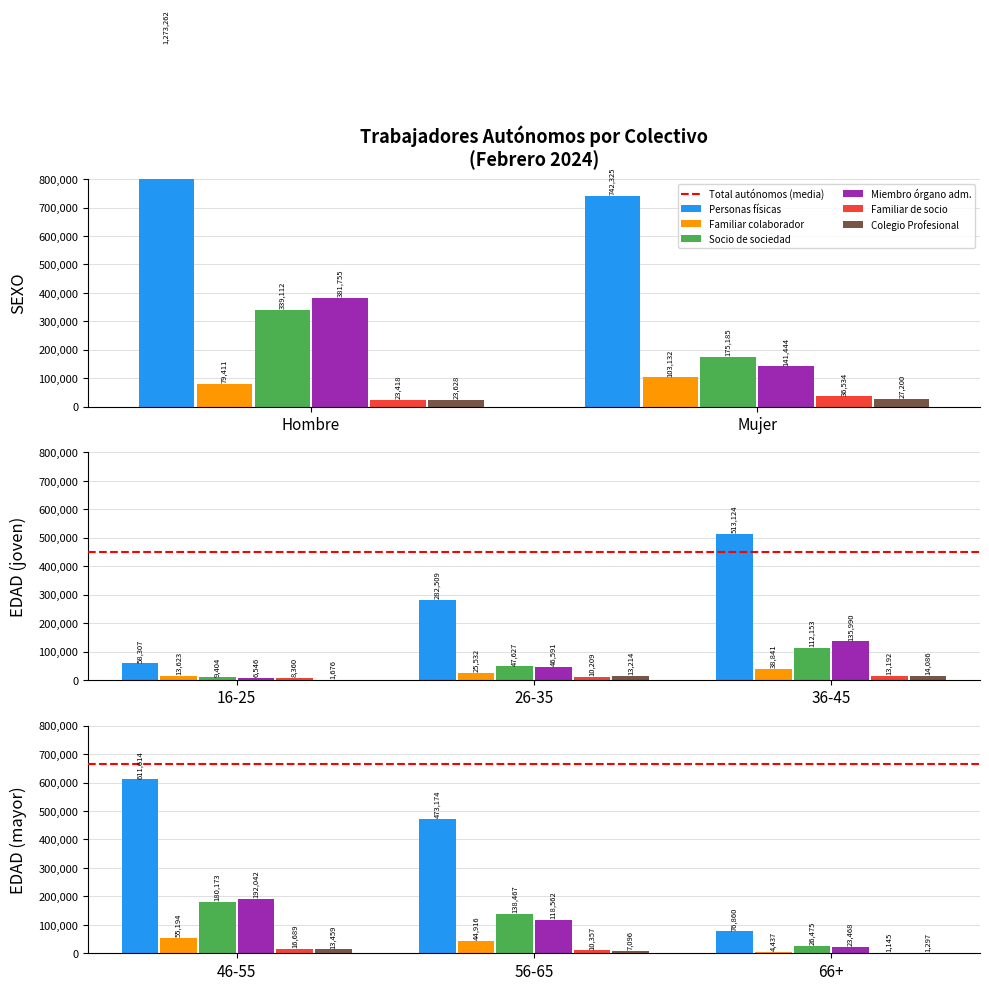

At which label is Personas físicas closest to 665784?

46-55